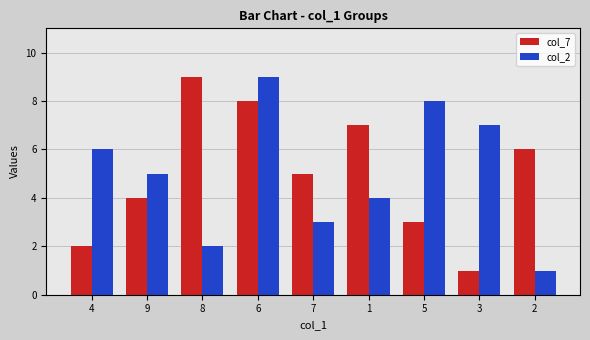

The col_2 series shows 6 at 1. True or false?

False